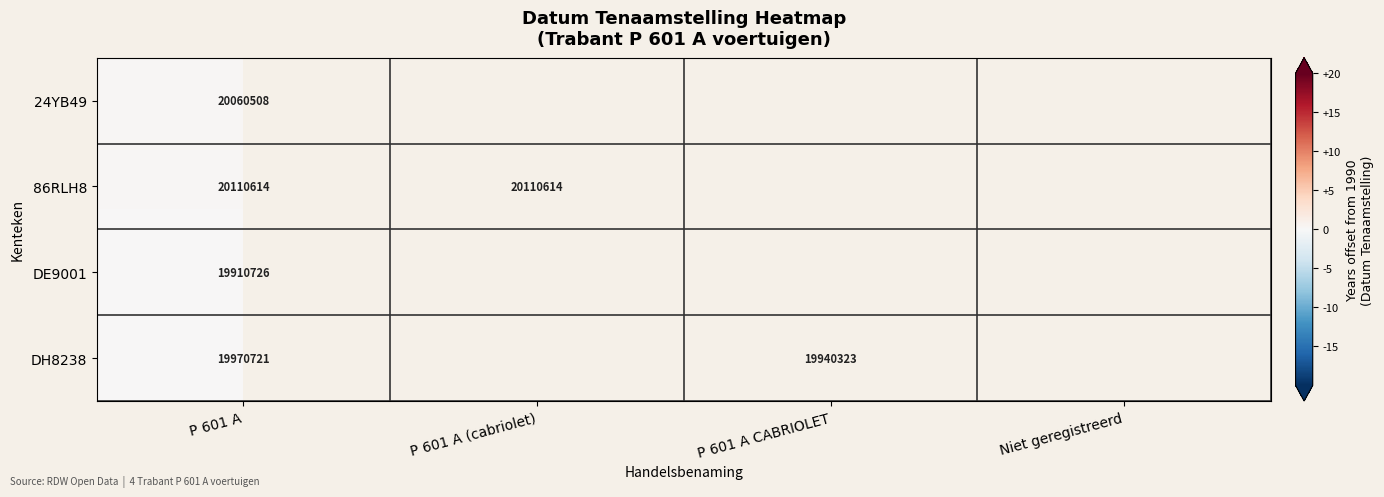

Rank the categories by 86RLH8 value from highest to lowest.

P 601 A, P 601 A (cabriolet), P 601 A CABRIOLET, Niet geregistreerd